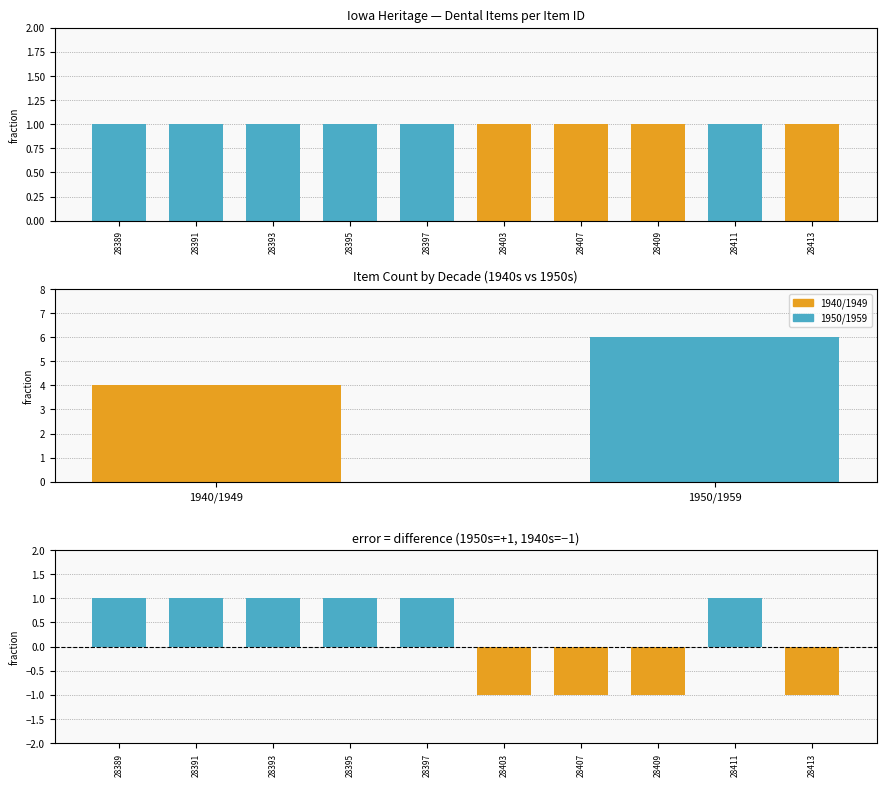

Rank the categories by 1940/1949 value from lowest to highest.

28391, 28393, 28395, 28397, 28403, 28407, 28409, 28411, 28413, 28389